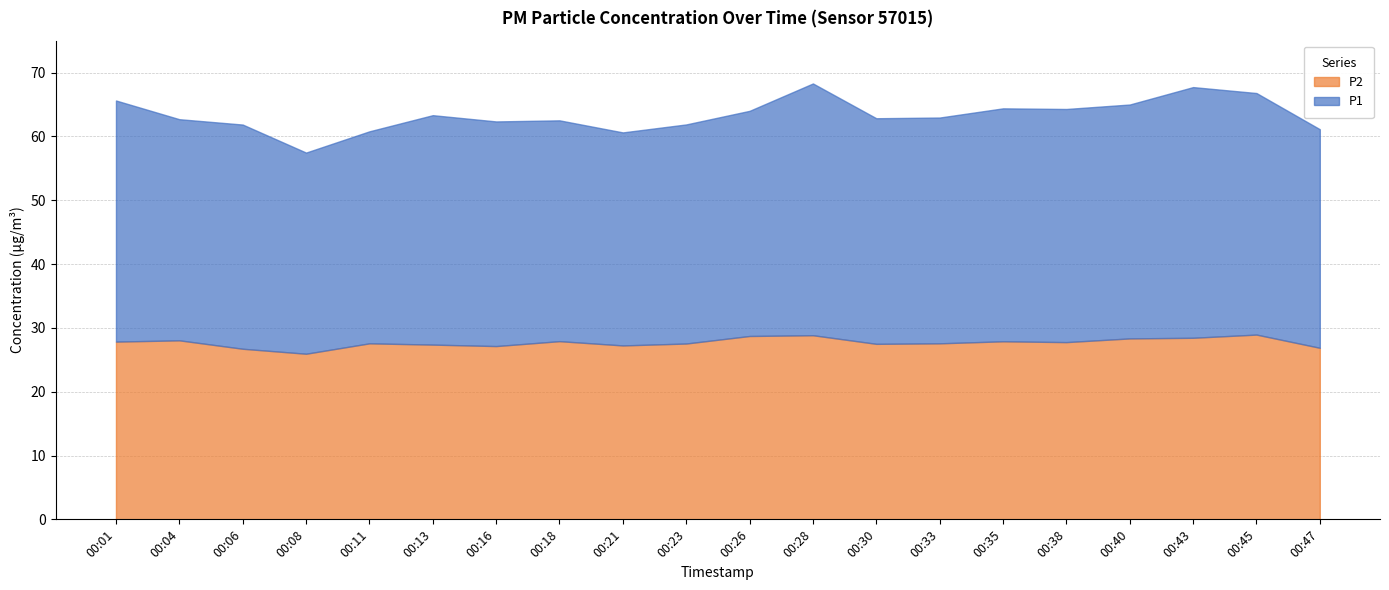

In P2, how many points are lower than both neighbors (excluding endpoints)?

5